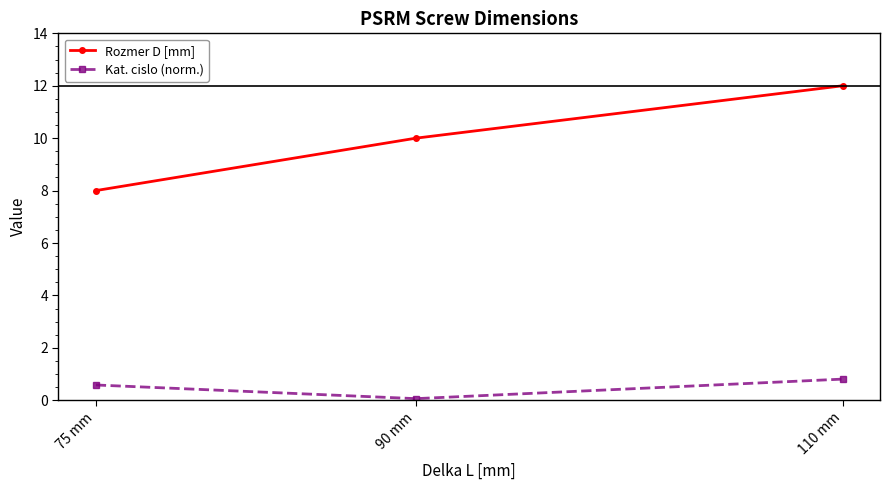

At how many categories does at least one series exceed 9?

2